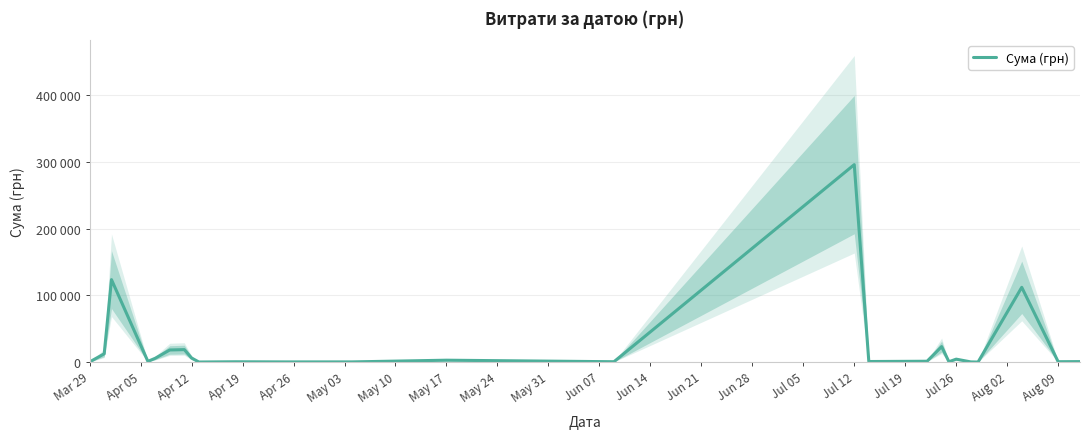

What is the difference between the maximum and minimum values?

295540.8